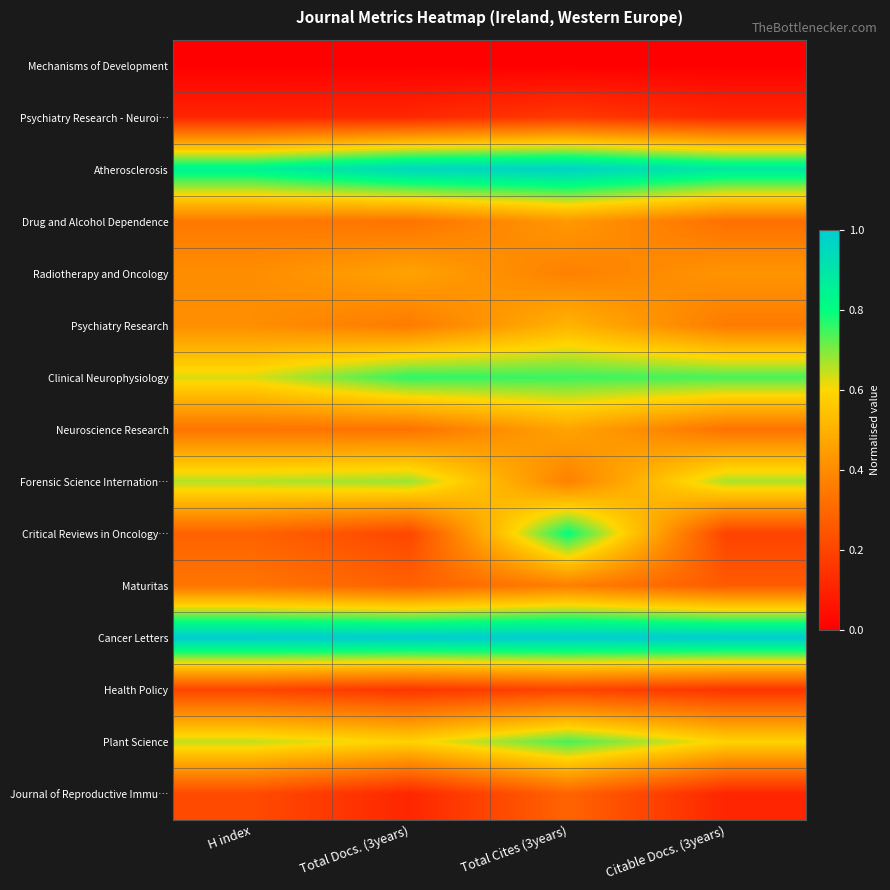

What is the maximum value shown in the chart?

1.0